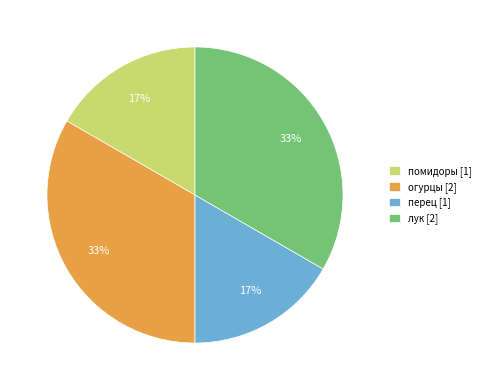

Is the sum of помидоры [1] and перец [1] greater than half?

No